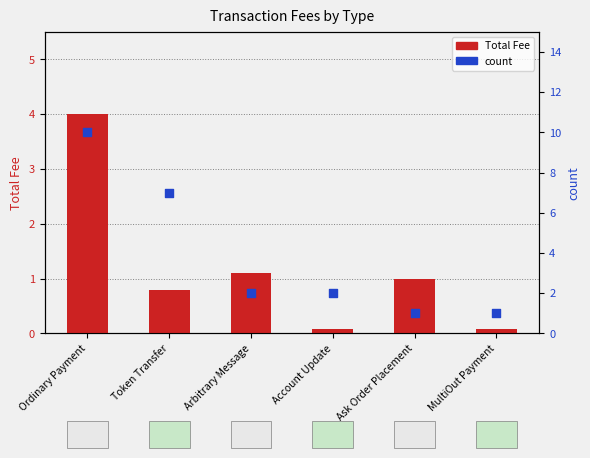

Which series contains the highest Y value?

count